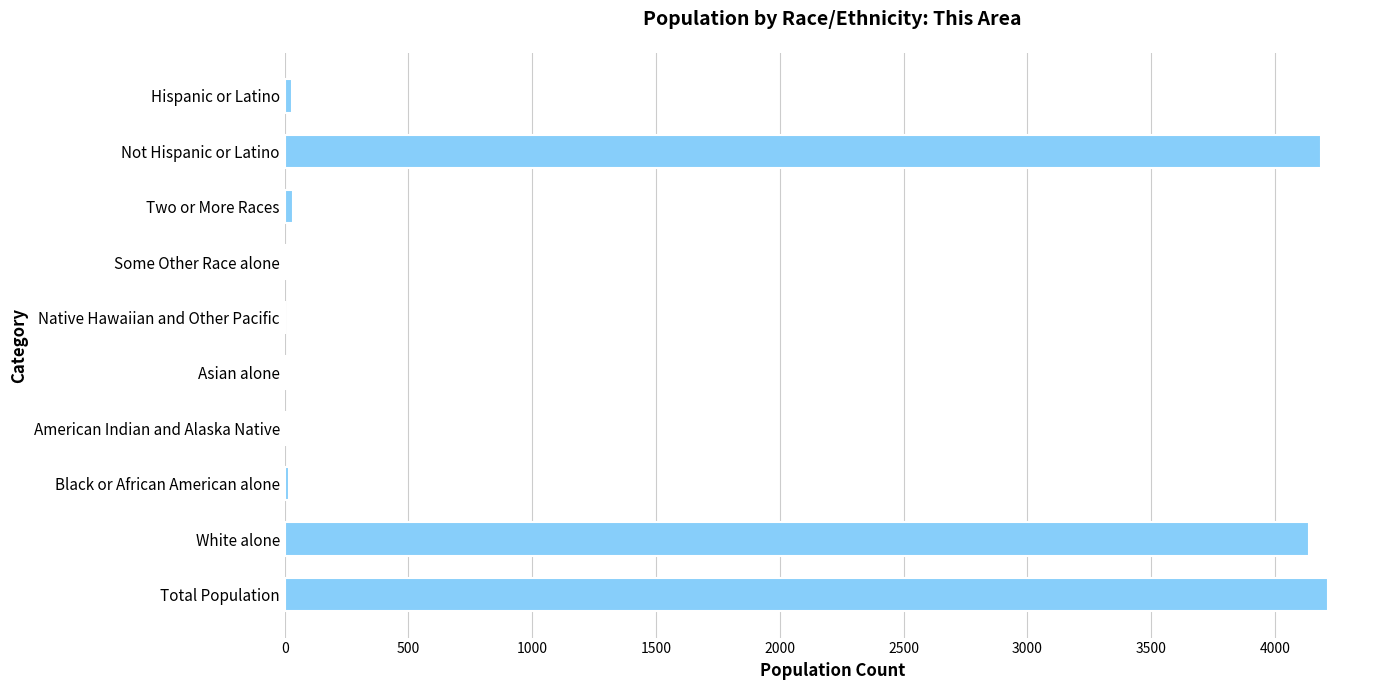

The value at Not Hispanic or Latino is 4186. True or false?

True